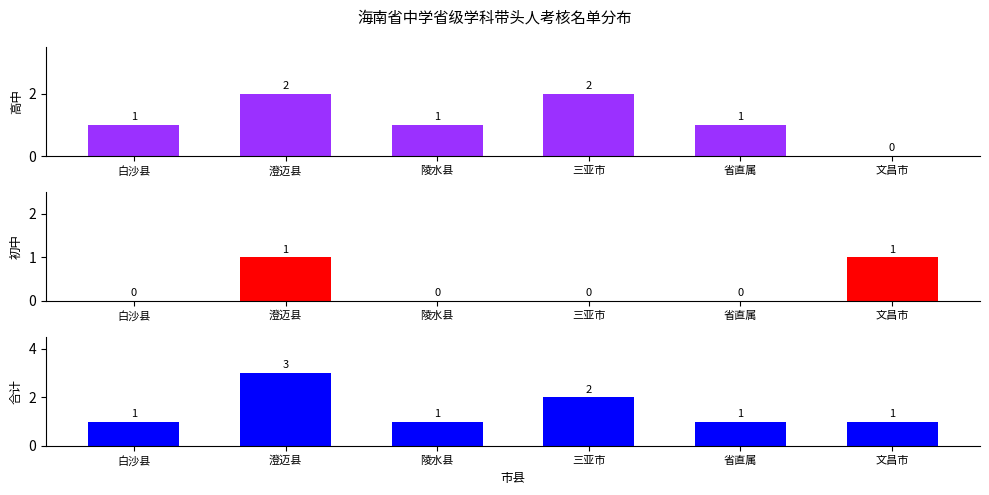

The value of 合计 at 三亚市 is 2. True or false?

True